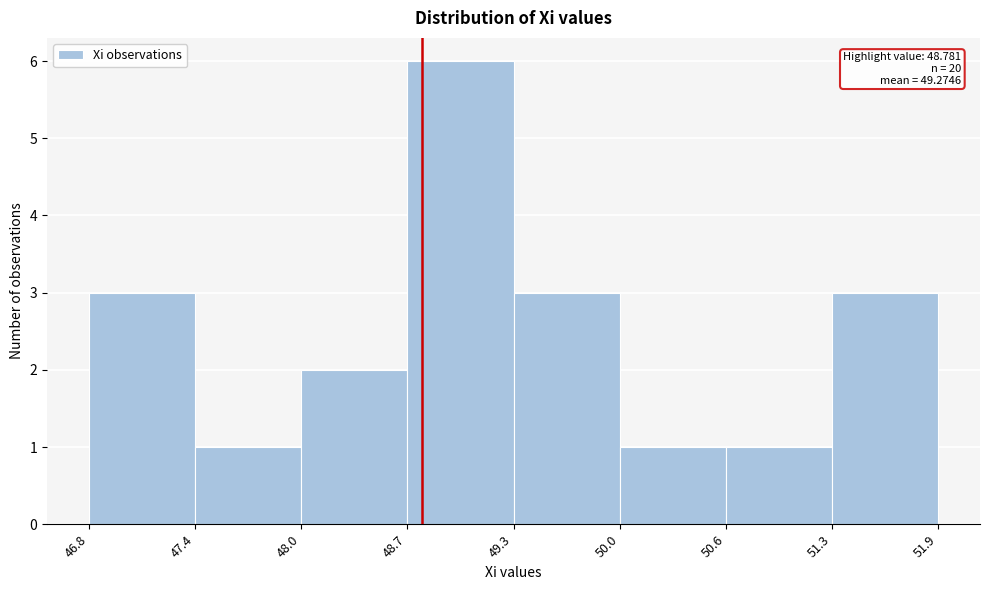

Over which range of the x-axis is the bar tallest?

48.7 to 49.3